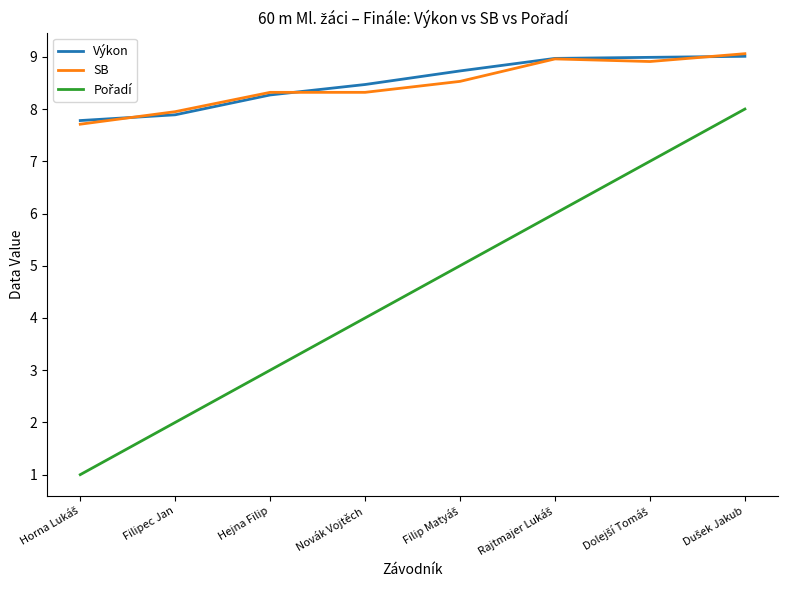

What is the maximum value for Výkon?

9.0